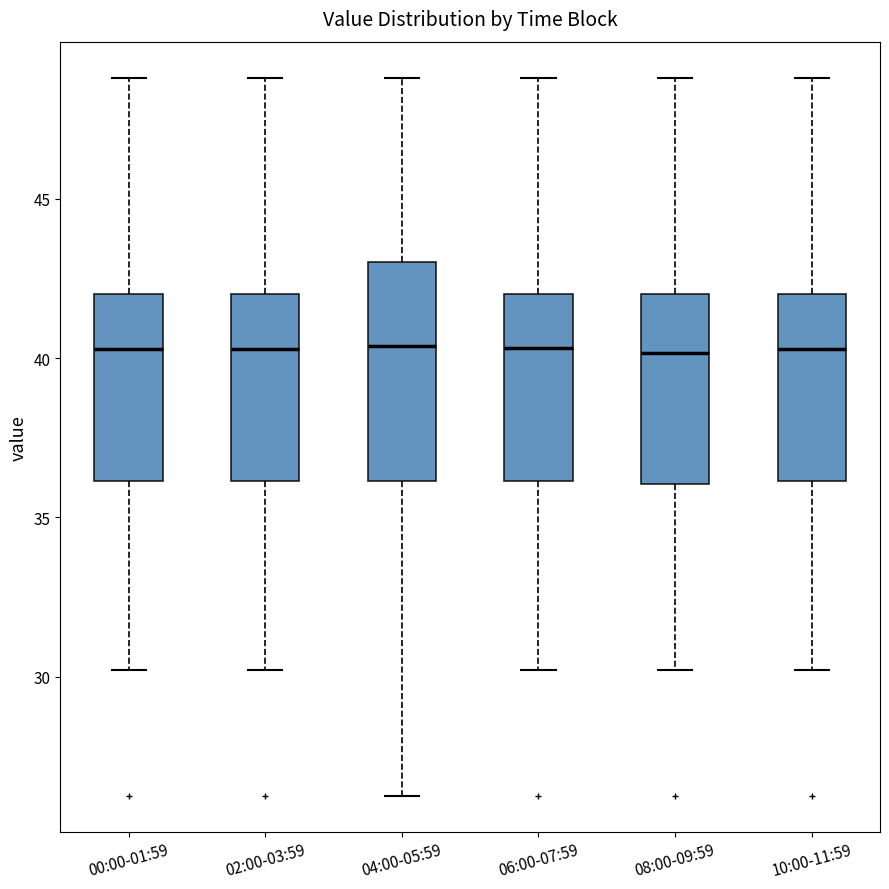

Reading left to right, read every box against the y-axis: the position of its median line, the range the box covers, and the ends of its whiskers. The values are not printed on the chart, so give them approximately, as read against the axis.

00:00-01:59: median 40.5, box 36.0 to 42.0, whiskers 30.0 to 49.0
02:00-03:59: median 40.5, box 36.0 to 42.0, whiskers 30.0 to 49.0
04:00-05:59: median 40.5, box 36.0 to 43.0, whiskers 26.5 to 49.0
06:00-07:59: median 40.5, box 36.0 to 42.0, whiskers 30.0 to 49.0
08:00-09:59: median 40.0, box 36.0 to 42.0, whiskers 30.0 to 49.0
10:00-11:59: median 40.5, box 36.0 to 42.0, whiskers 30.0 to 49.0